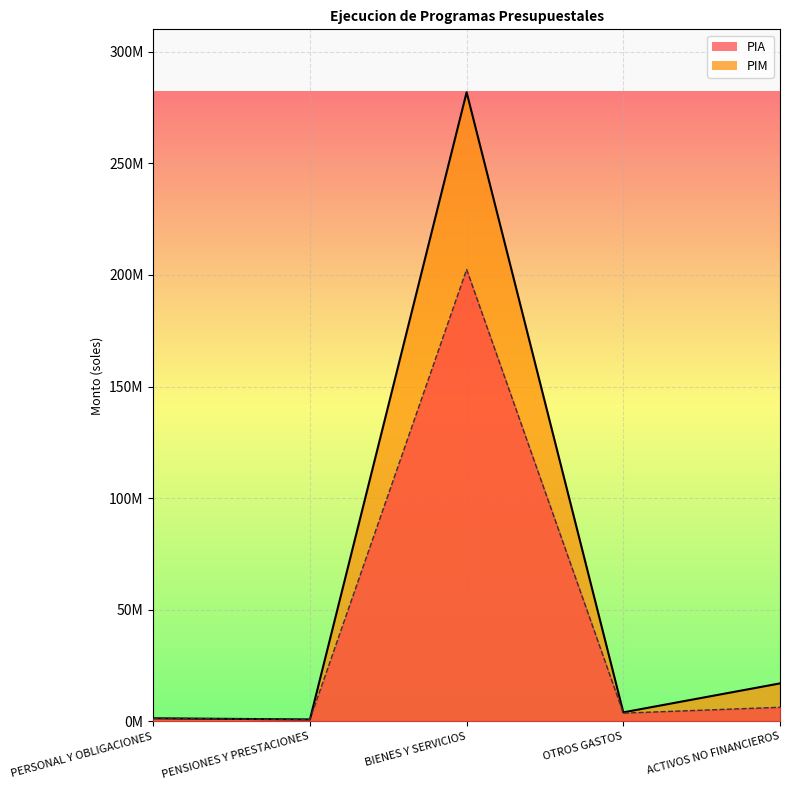

True or false: PIM and PIA cross at least once.

False